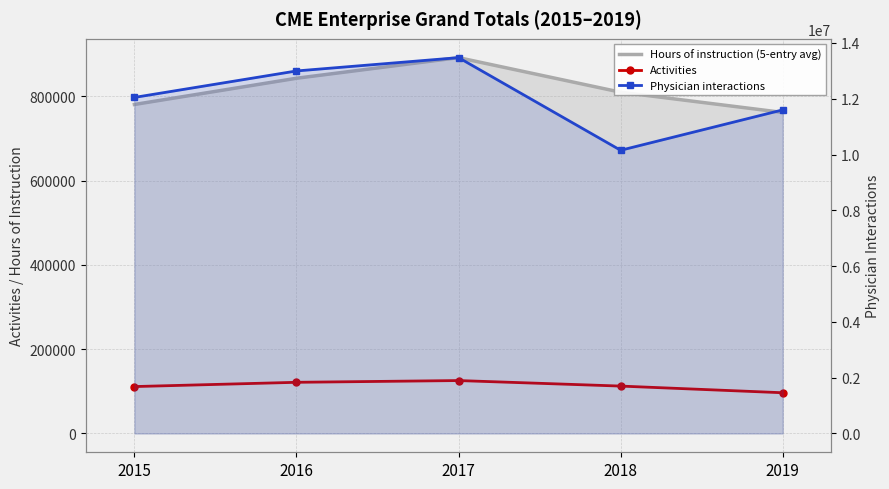

At which category does the chart reach its minimum across all series?

2019